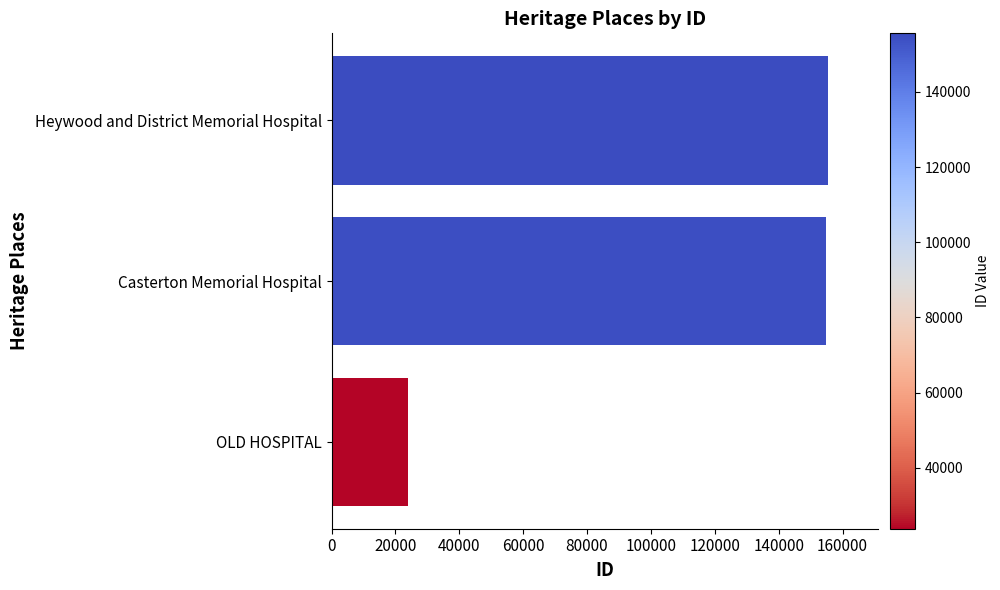

Does the chart contain any negative values?

No